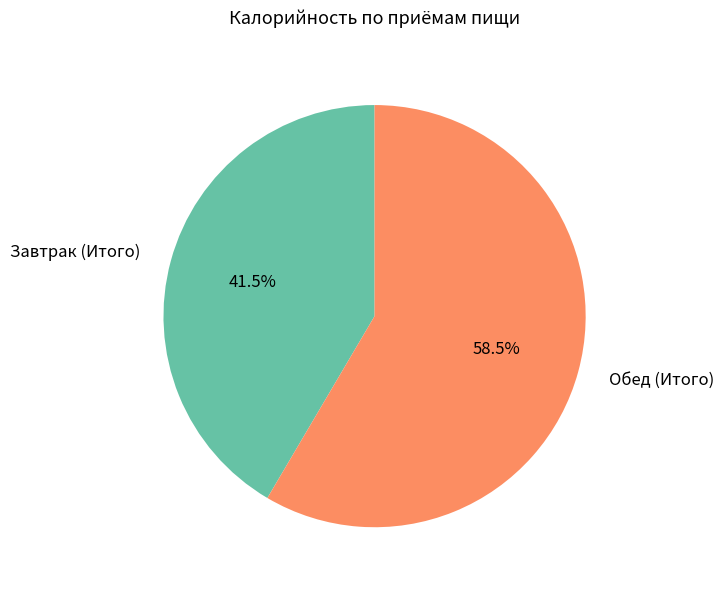

Rank the categories by value from highest to lowest.

Обед (Итого), Завтрак (Итого)